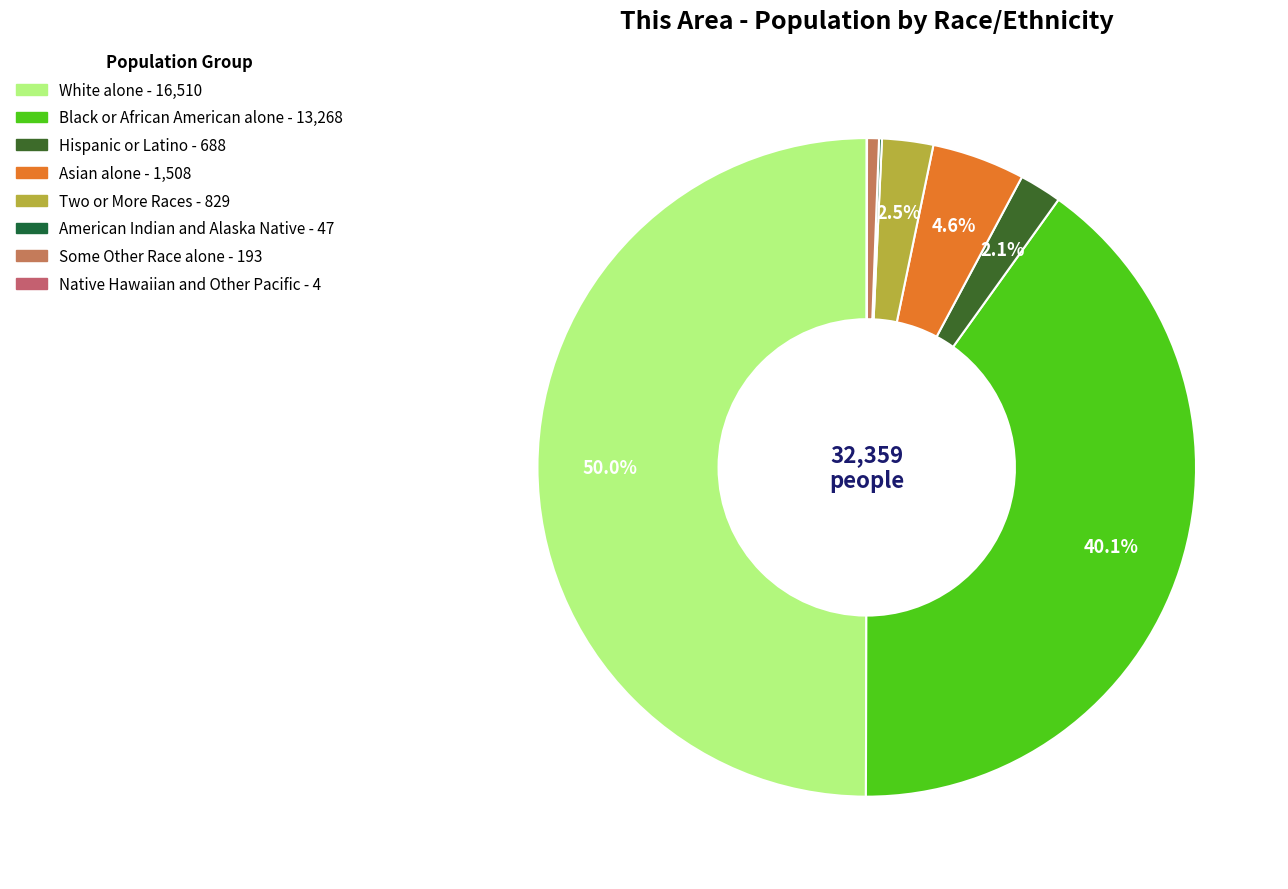

Rank the categories by value from highest to lowest.

White alone, Black or African American alone, Asian alone, Two or More Races, Hispanic or Latino, Some Other Race alone, American Indian and Alaska Native, Native Hawaiian and Other Pacific